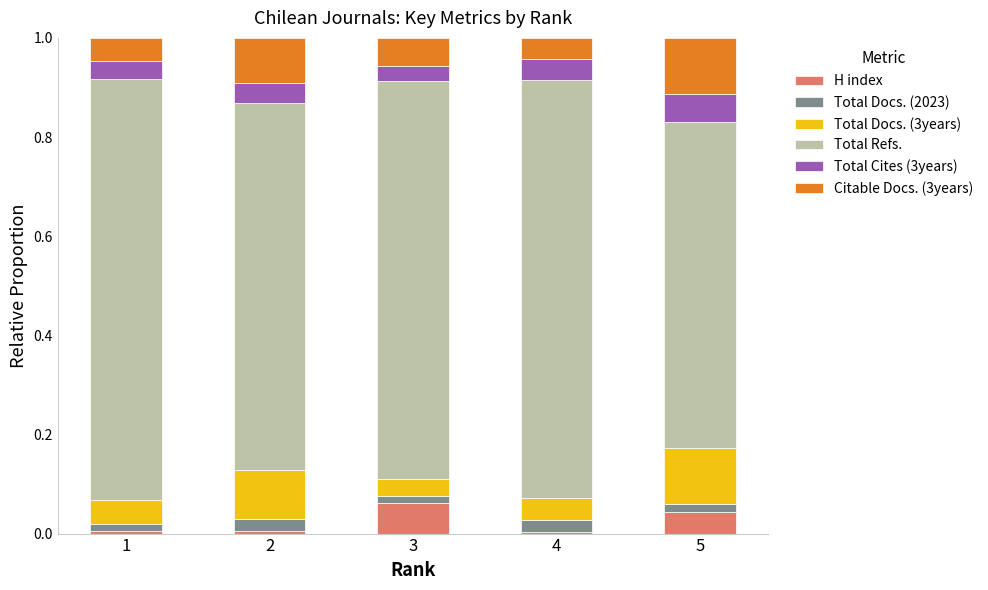

How many data points does each series have?

5